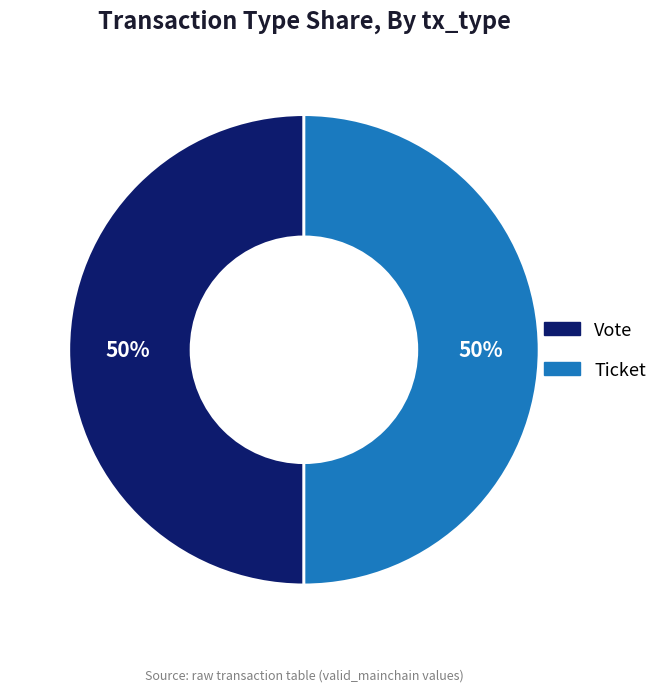

Is it true that Vote is 59% of the pie?

False